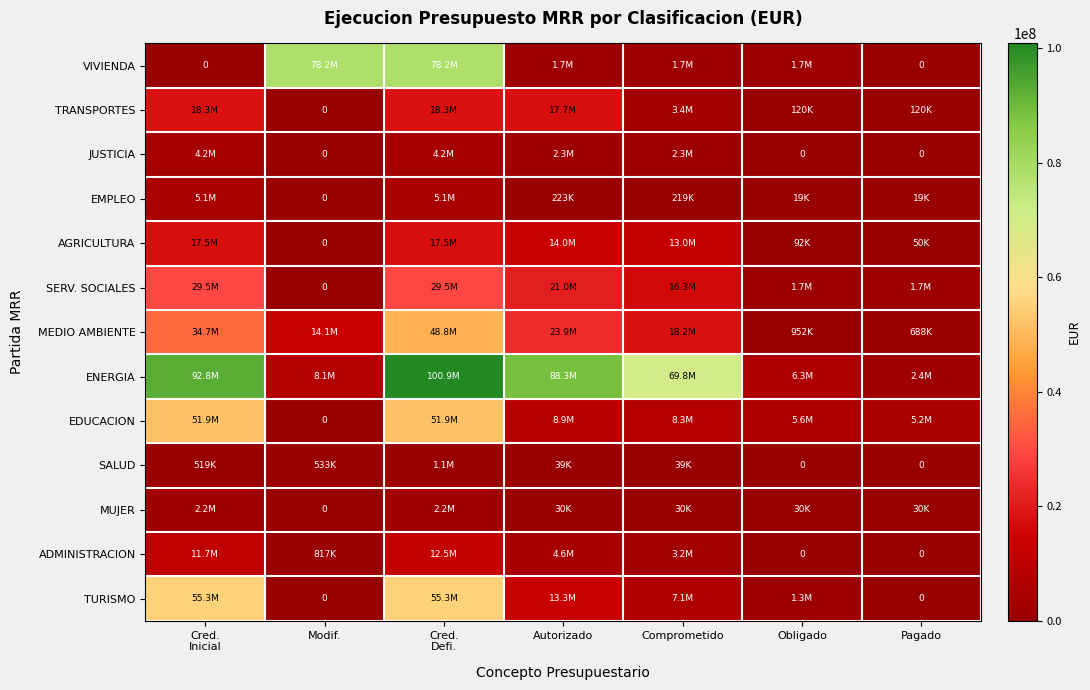

Rank the categories by VIVIENDA value from lowest to highest.

Cred. Inicial, Pagado, Autorizado, Comprometido, Obligado, Modif., Cred. Defi.